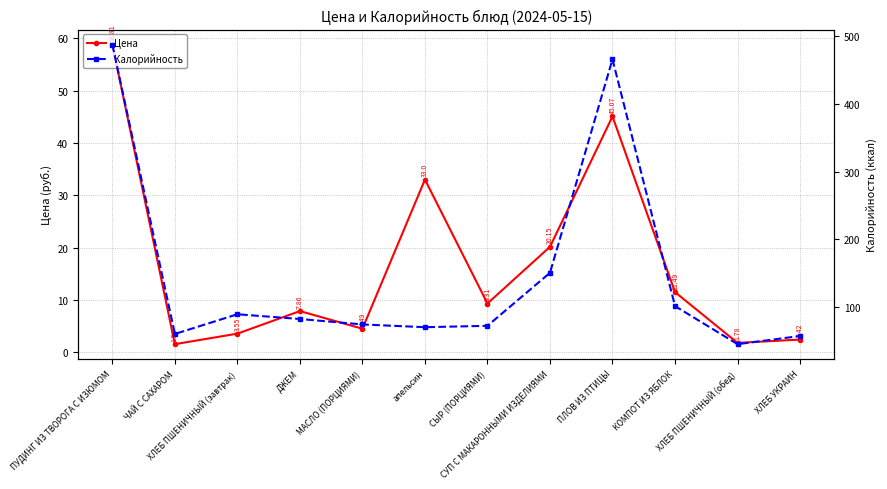

Which series has the widest spread of values?

Калорийность